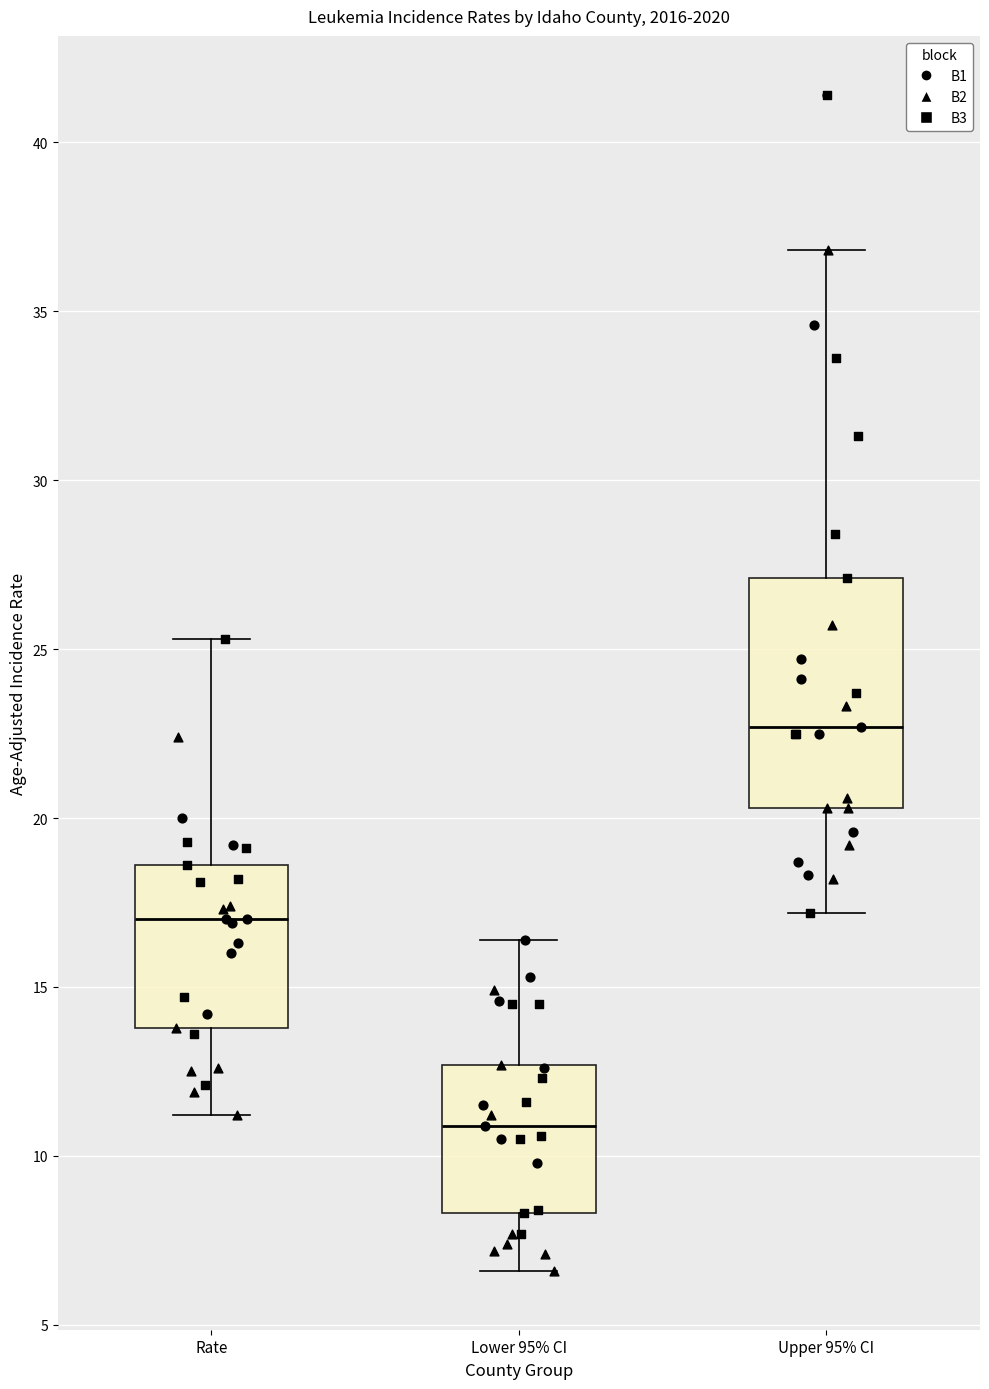

Comparing the boxes themselves (not the whiskers), which one is the tallest?

Upper 95% CI